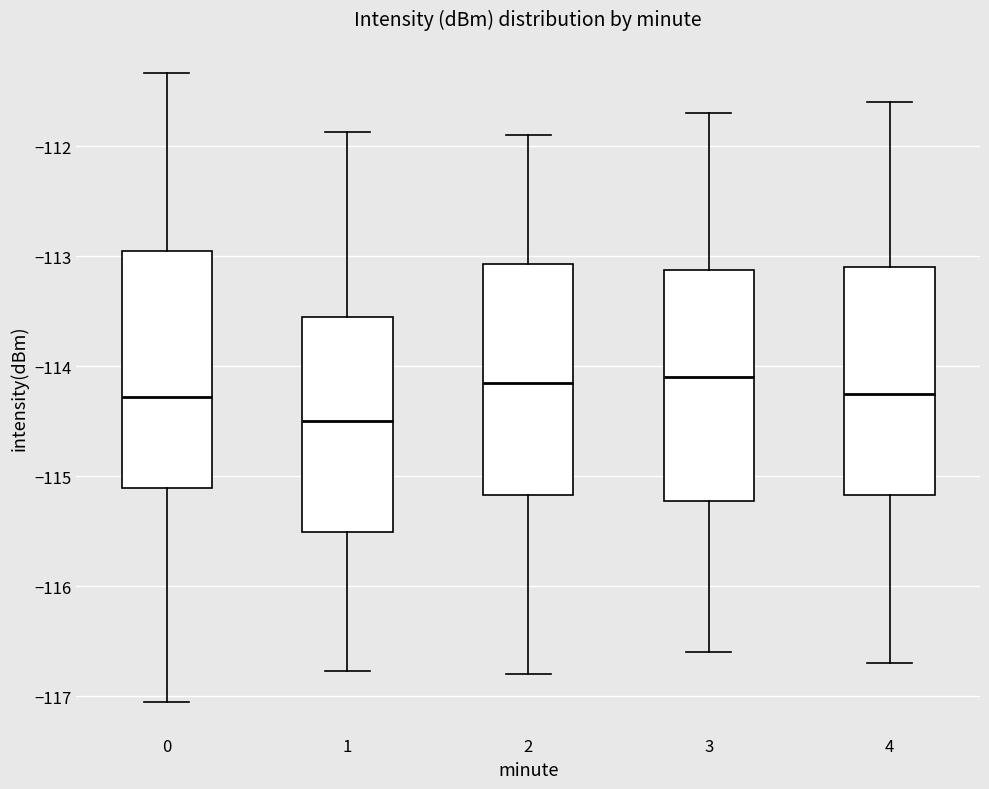

Where does the lower whisker of the box at x = 4 end on the y-axis? The values are not printed on the chart, so give them approximately, as read against the axis.

-116.7